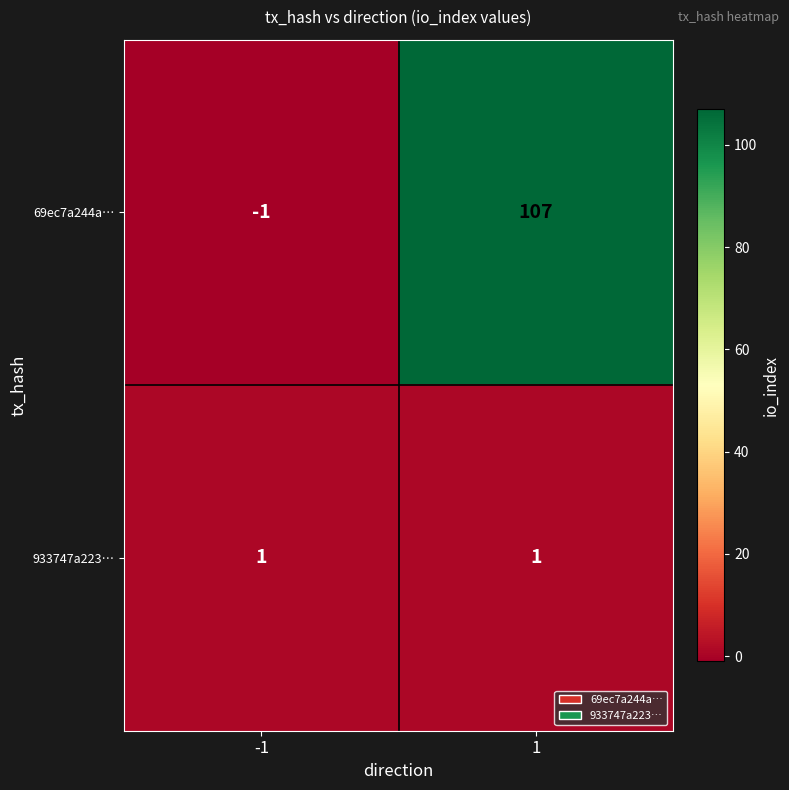

Which series has the widest spread of values?

69ec7a244a…